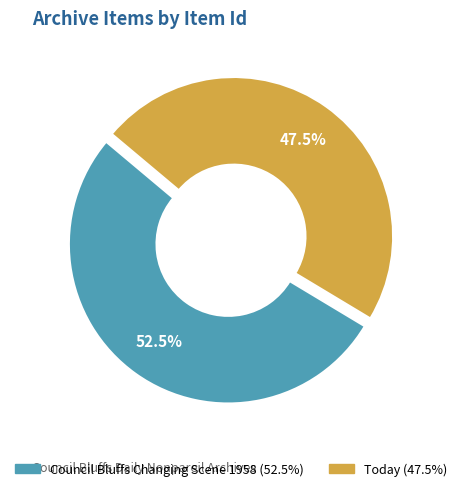

Which category has the smallest portion of the pie?

Today